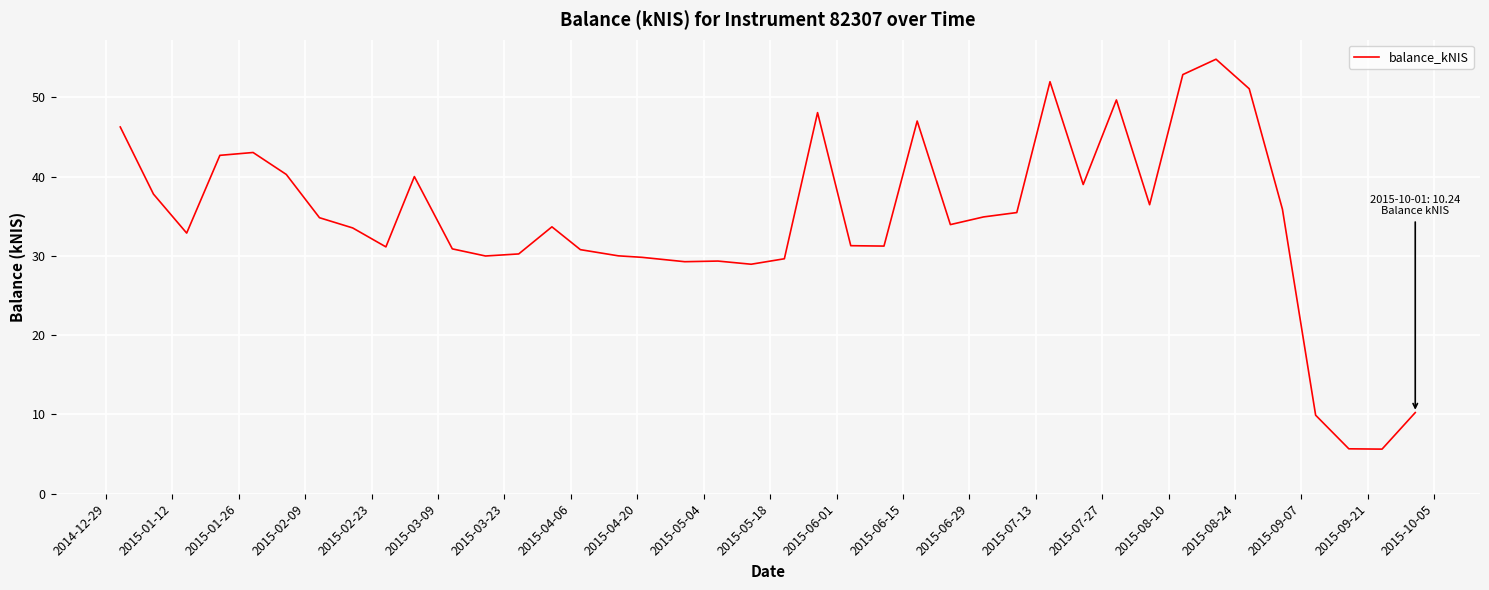

What is the smallest value displayed?

5.6